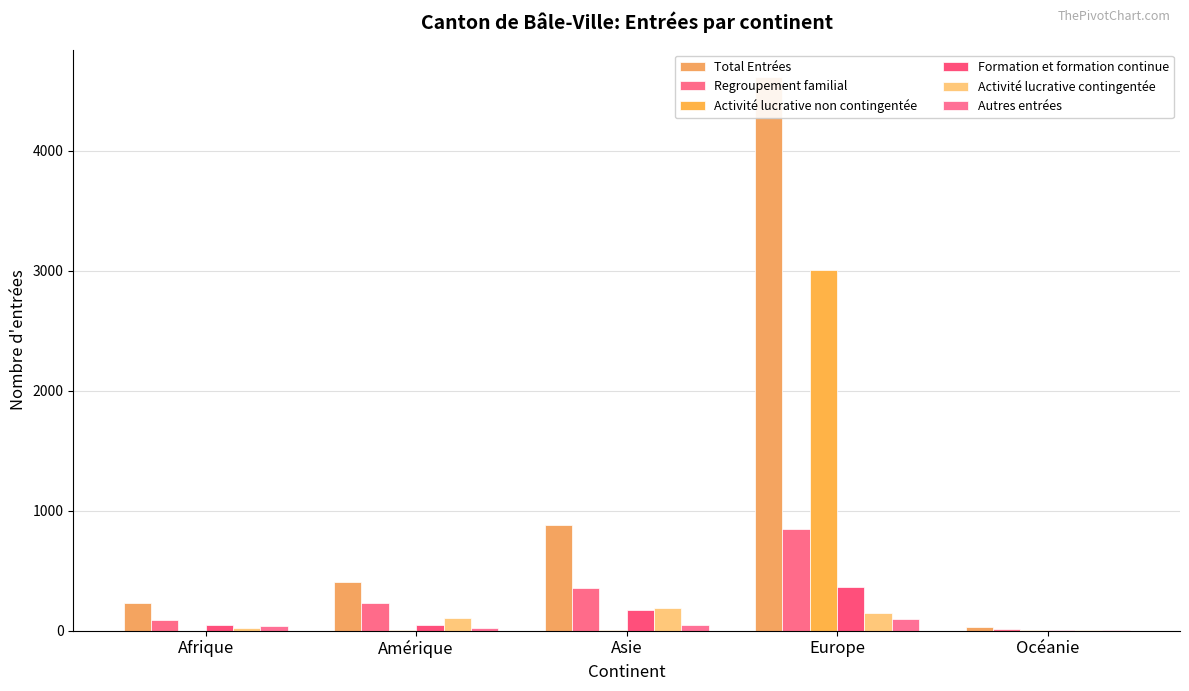

Read the Autres entrées value at Europe.

101